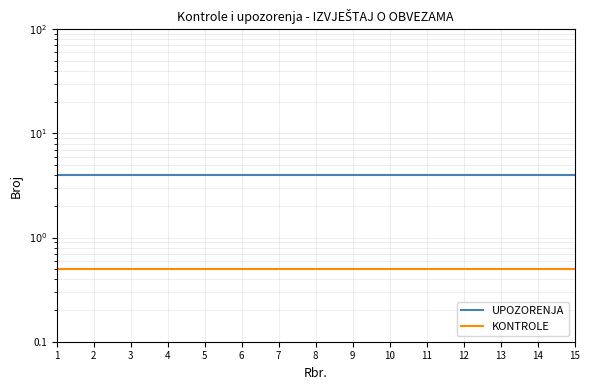

Rank the series by their maximum value, from lowest to highest.

KONTROLE, UPOZORENJA